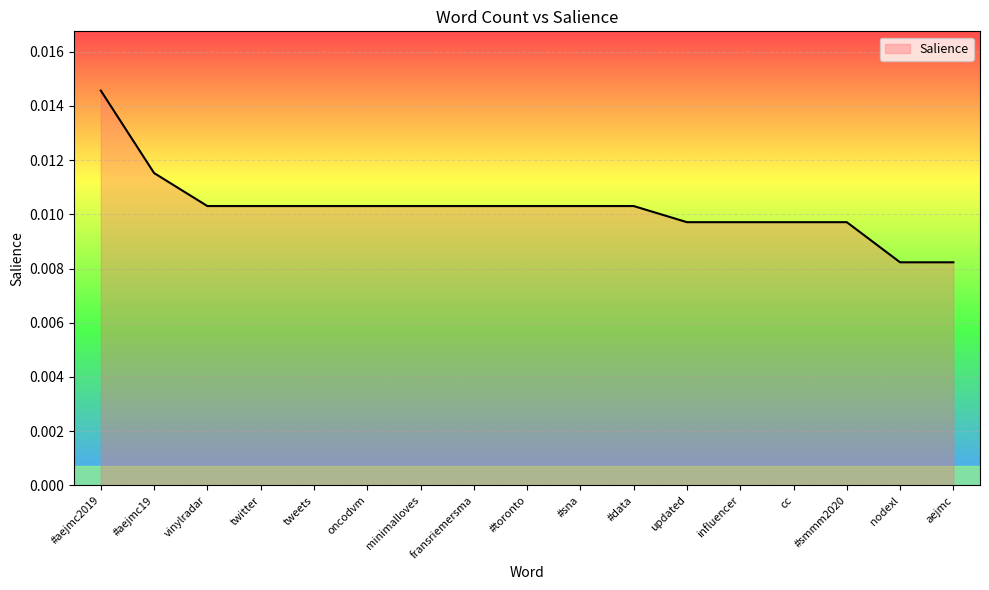

At which category does the chart reach its peak across all series?

#aejmc2019